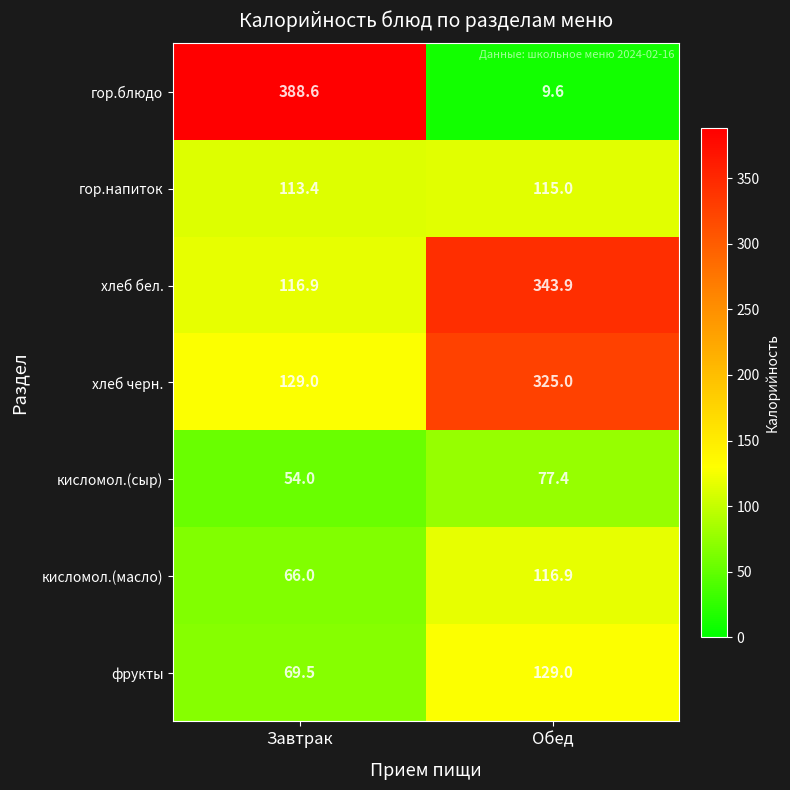

At which category does the chart reach its minimum across all series?

Обед